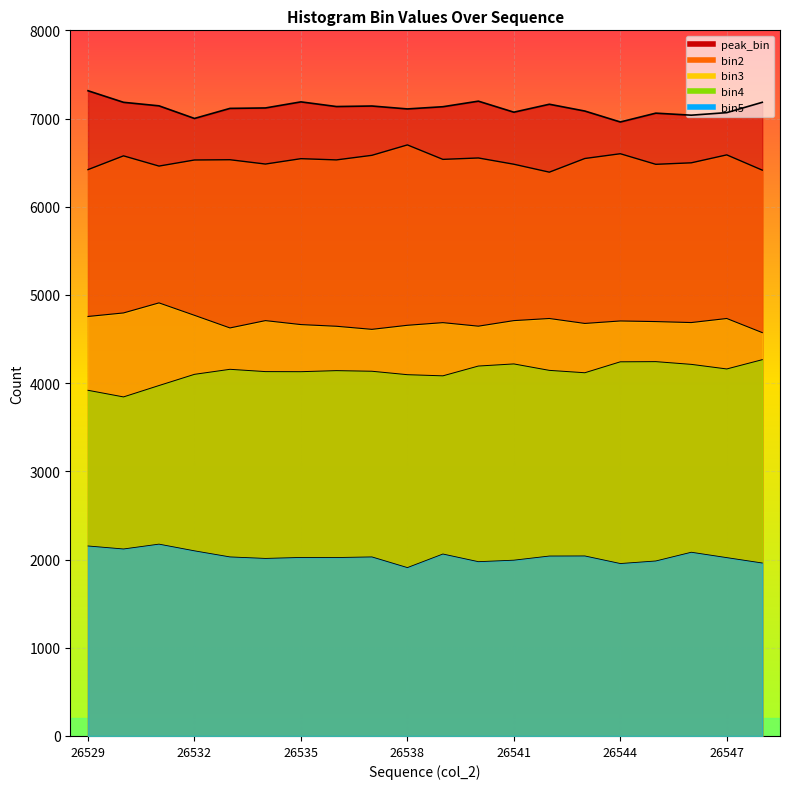

The bin2 series shows 2757 at 26547. True or false?

False